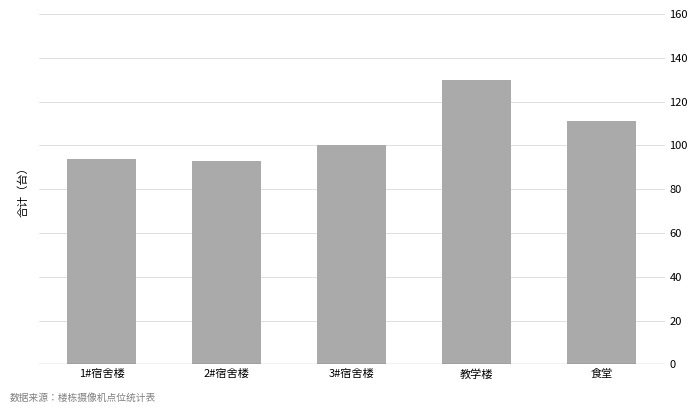

Which label corresponds to the smallest value in the chart?

2#宿舍楼